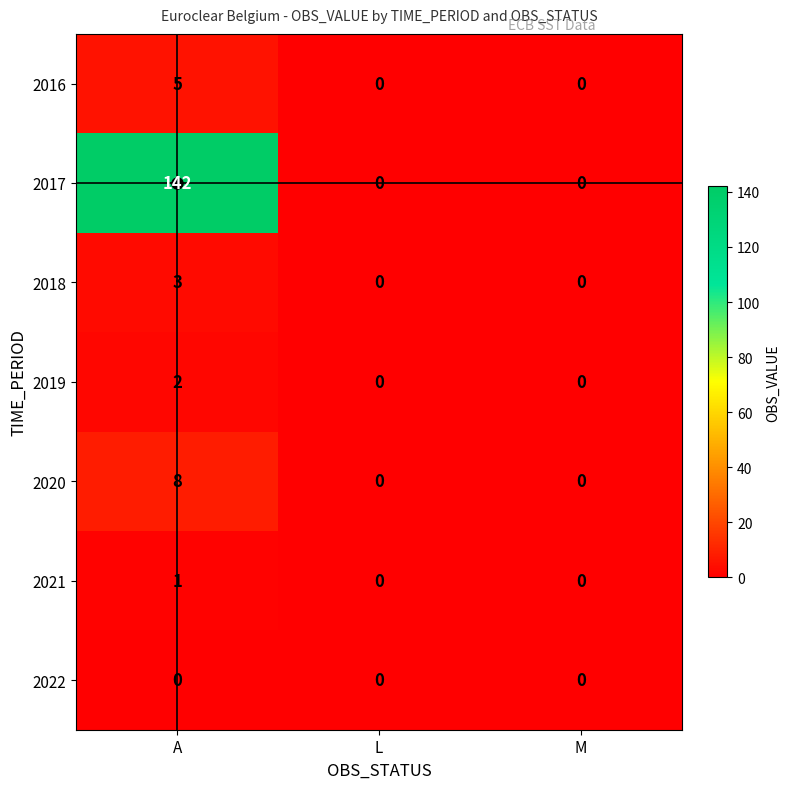

What is the maximum value for 2017?

142